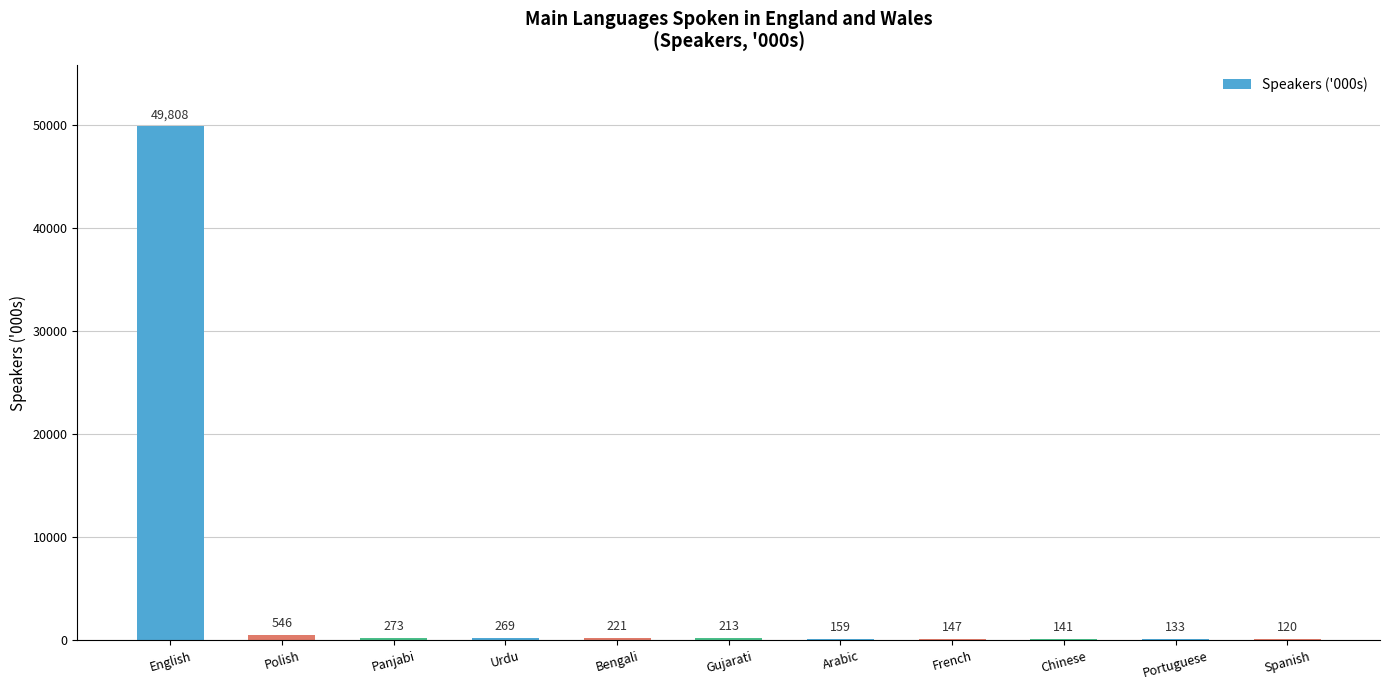

At which category does the chart reach its peak across all series?

English